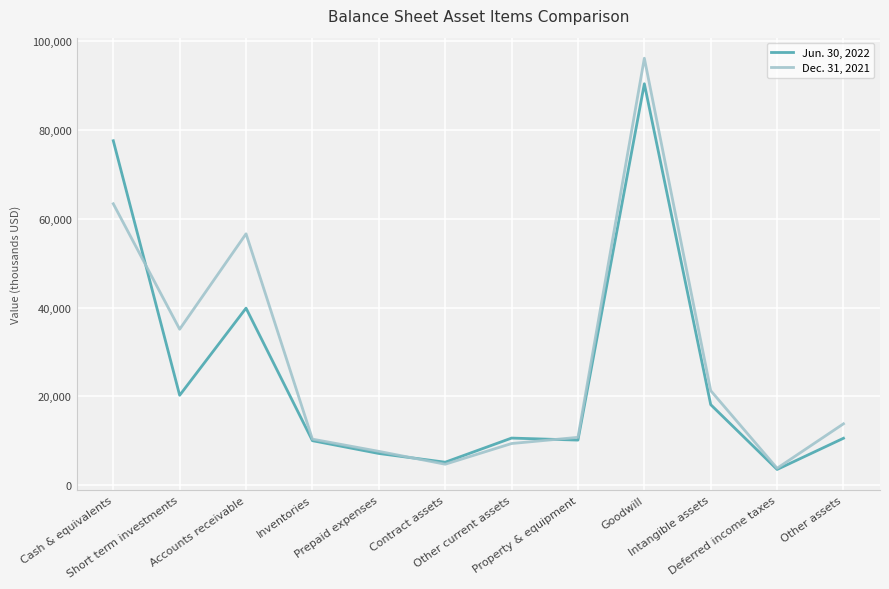

List the series in order of their peak value, lowest first.

Jun. 30, 2022, Dec. 31, 2021